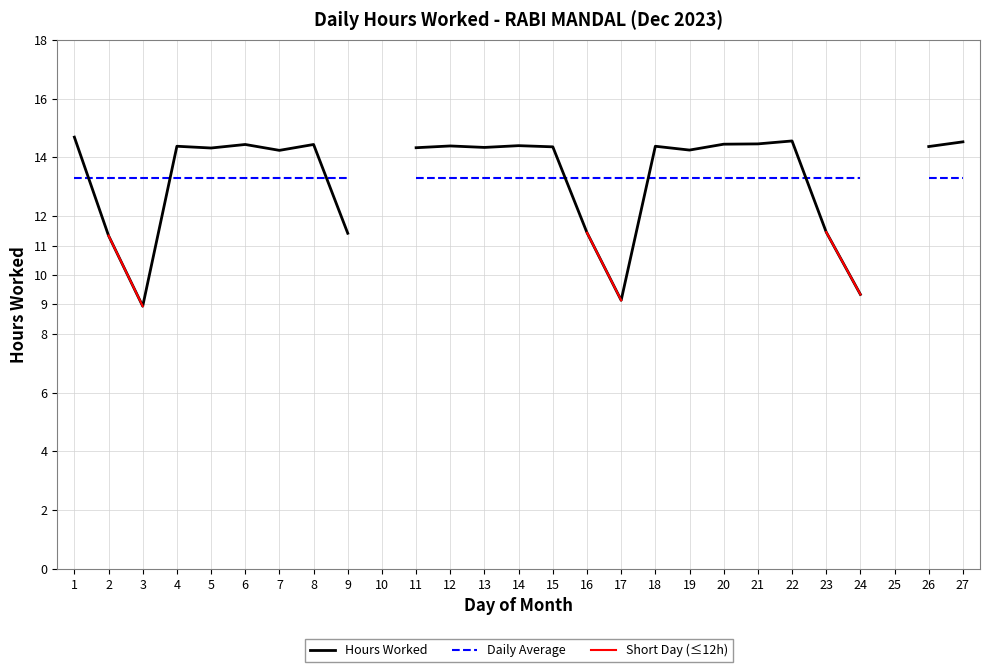

Rank the series at 3 from highest to lowest value.

Daily Average, Hours Worked, Short Day (≤12h)